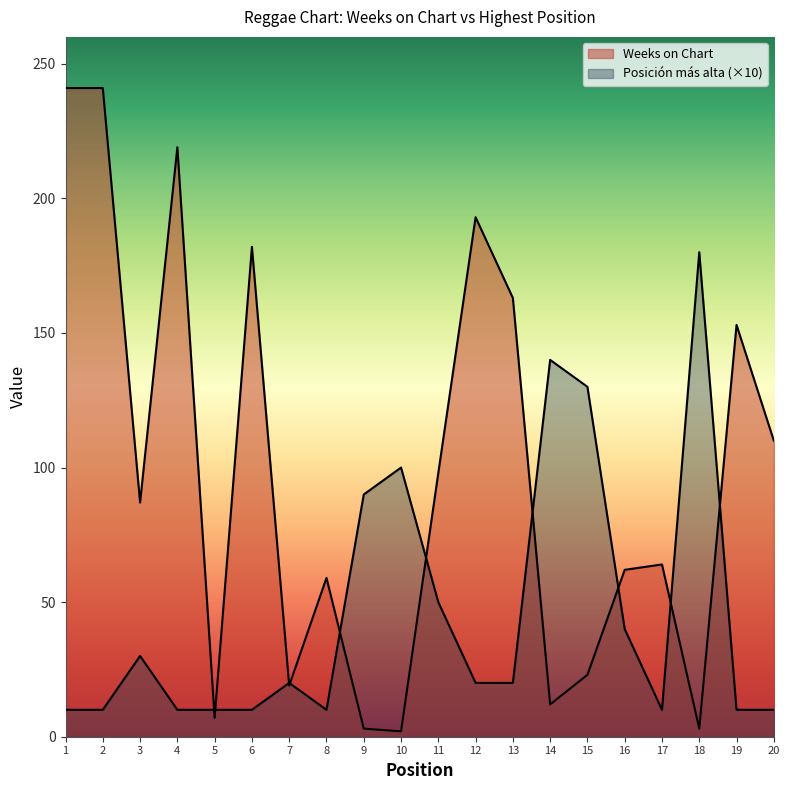

What is the maximum value for Posición más alta?

180